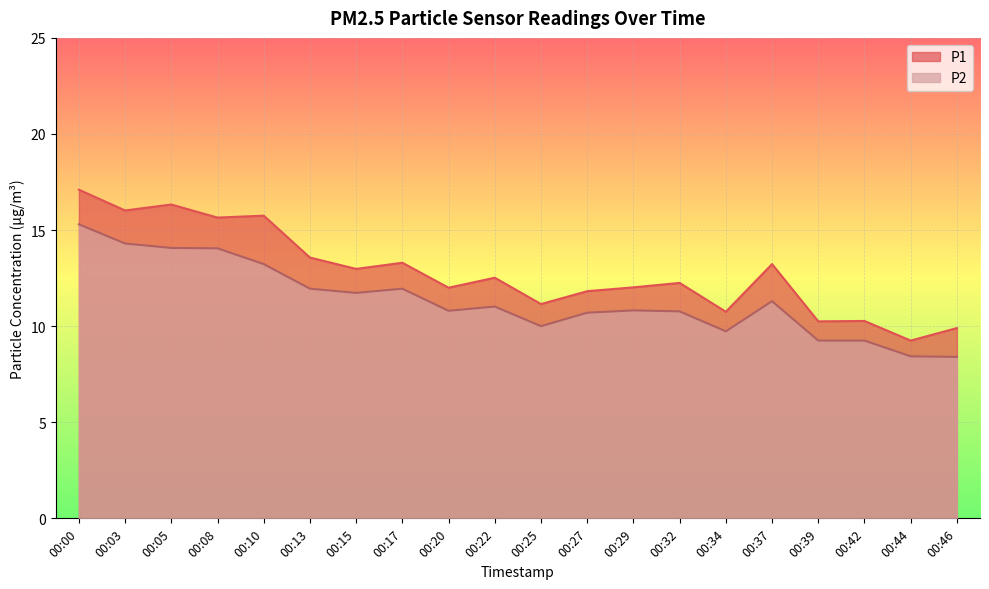

True or false: P1 and P2 cross at least once.

False